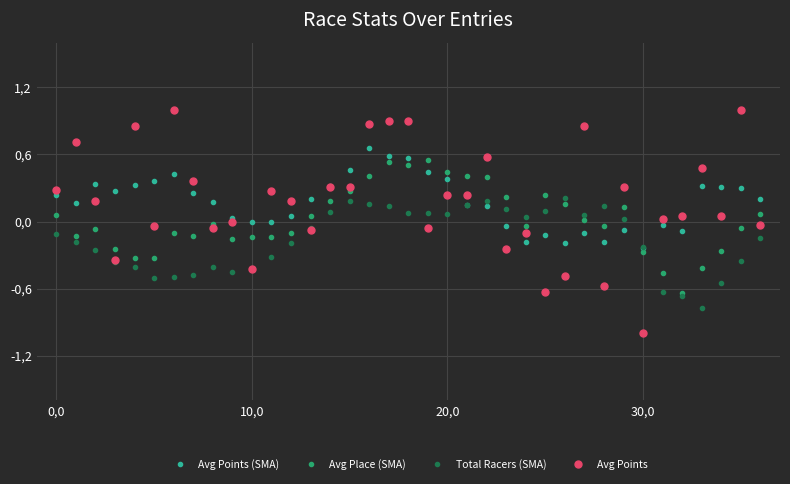

What are all the series names shown in the legend?

Avg Points (SMA), Avg Place (SMA), Total Racers (SMA), Avg Points